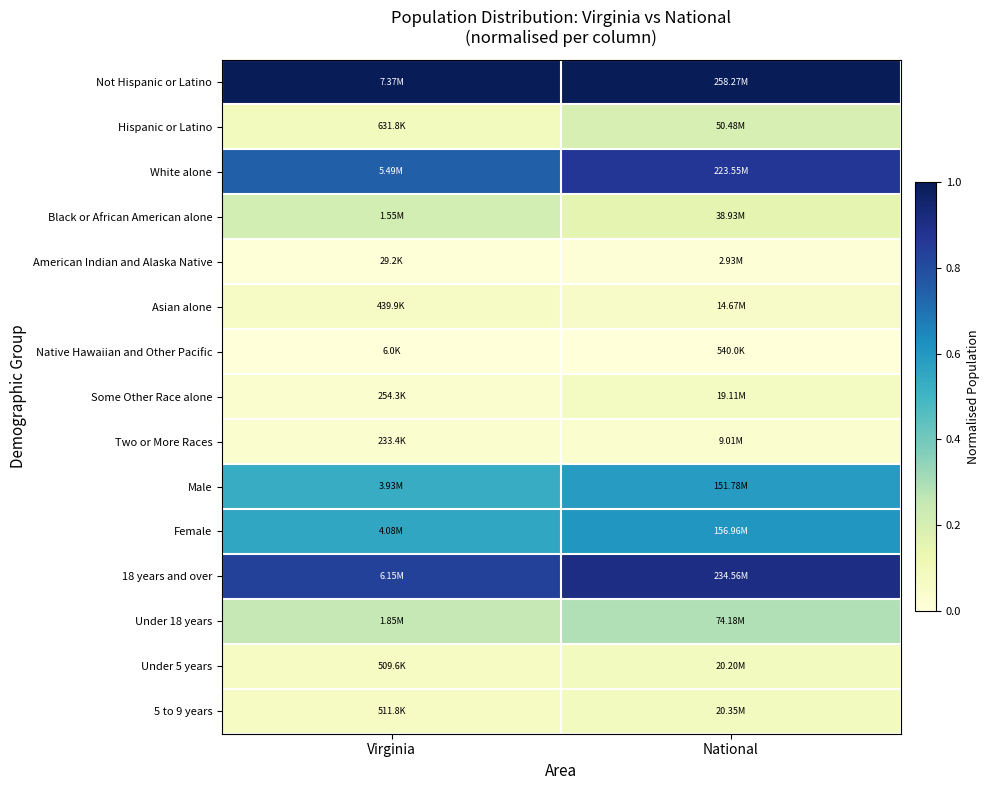

Which category has the lowest value across all series?

Virginia